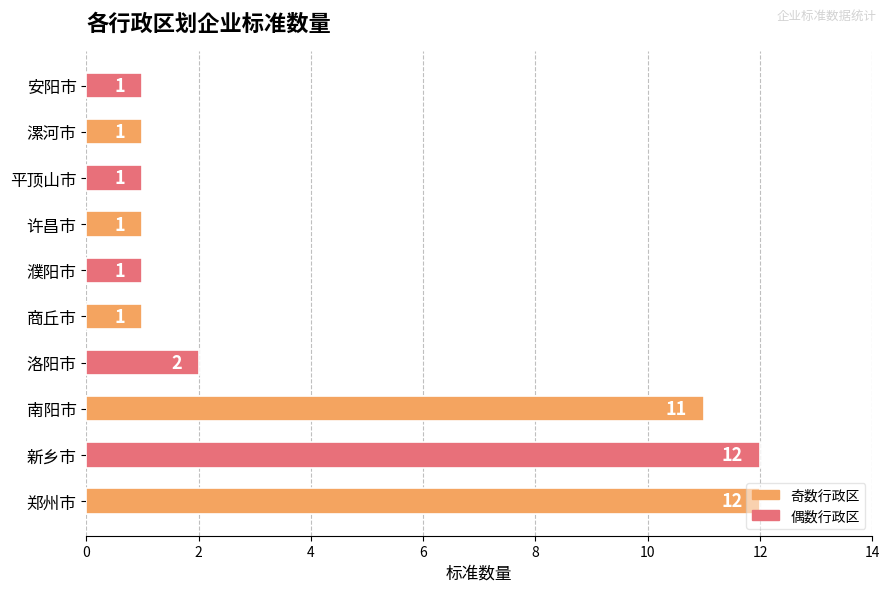

What is the difference between the second highest and minimum values?

11